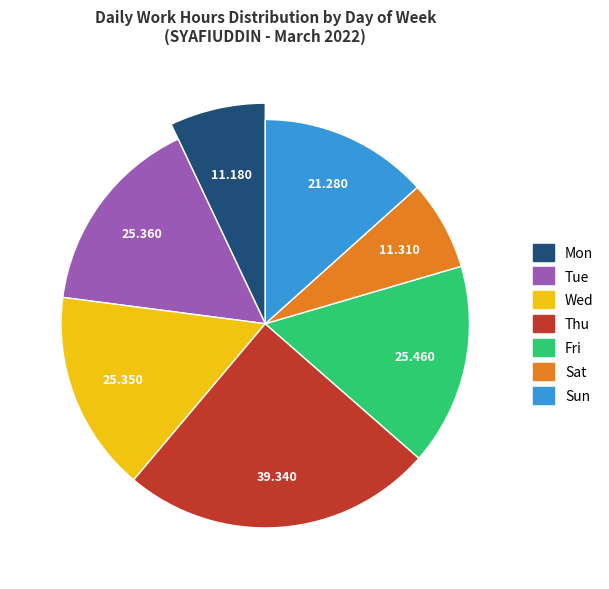

To the nearest percent, what portion does Sun represent?

13%